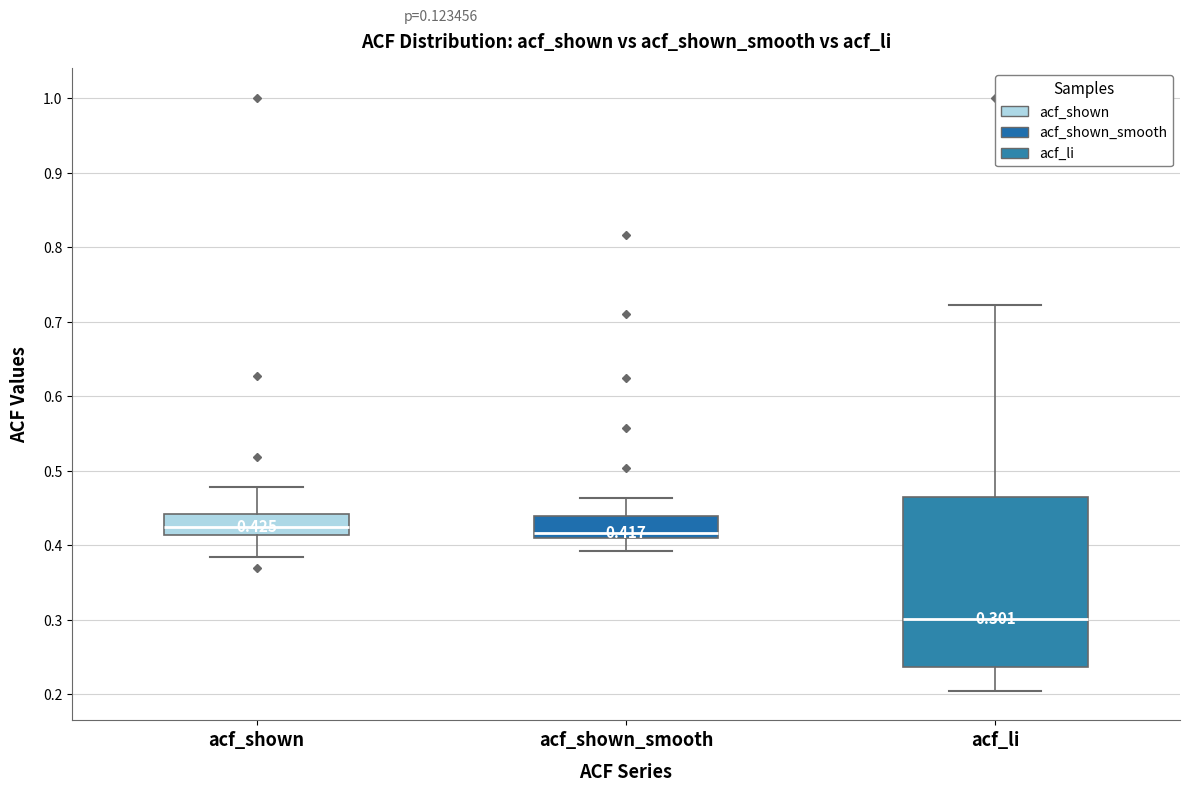

Which box has the lowest median line?

acf_li